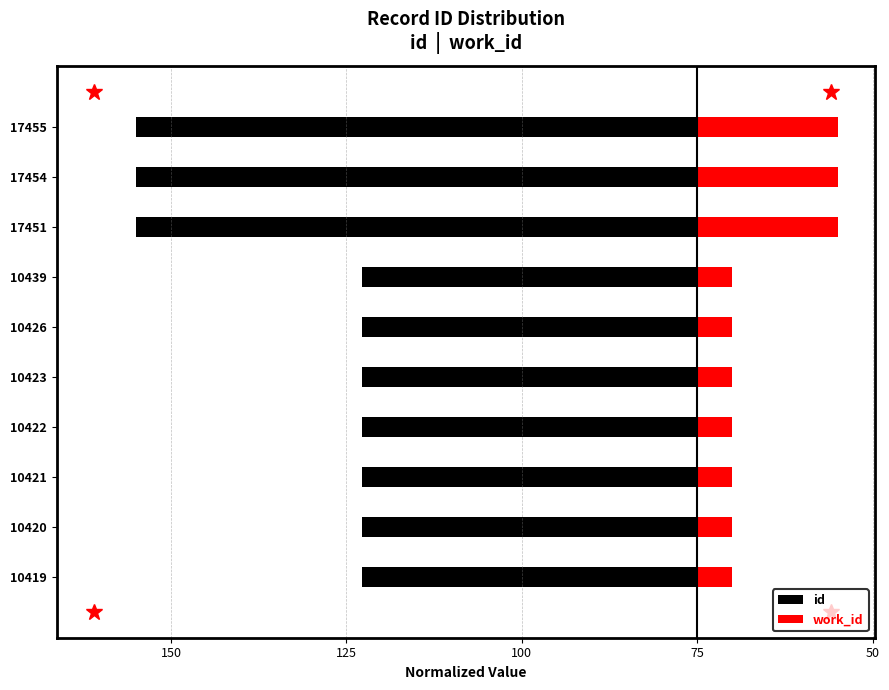

Reading left to right, list all the values displayed in this chart.

id: -1.0	-1.0	-1.0	-1.0	-1.0	-1.0	-1.0	-1.6	-1.6	-1.6
work_id: 0.1	0.1	0.1	0.1	0.1	0.1	0.1	0.4	0.4	0.4